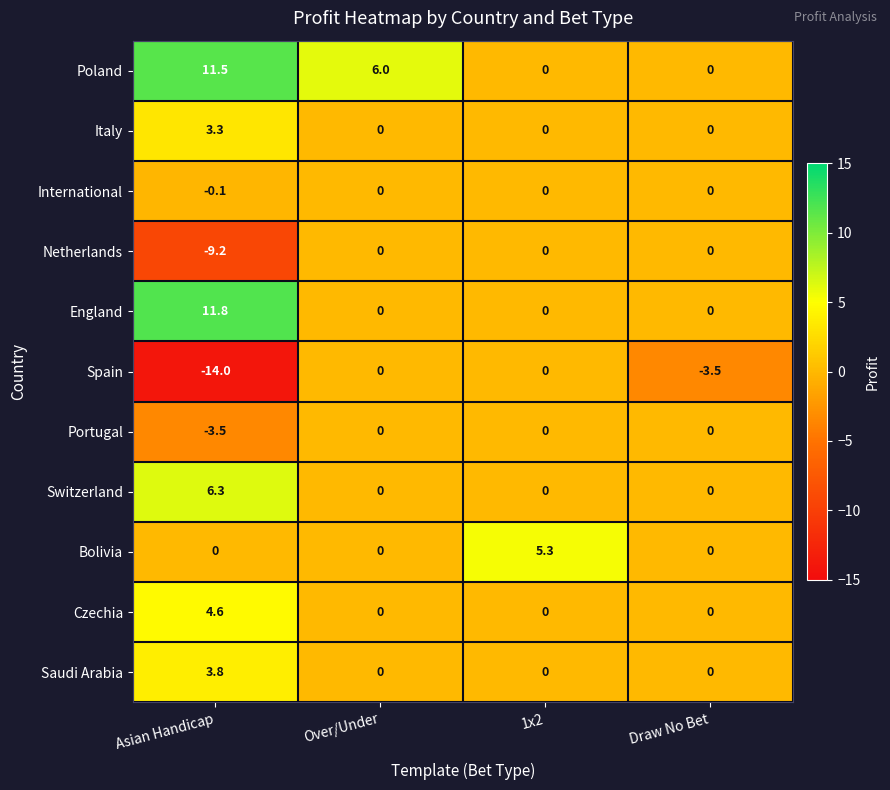

What is the difference between the maximum and minimum values in the Bolivia series?

5.3